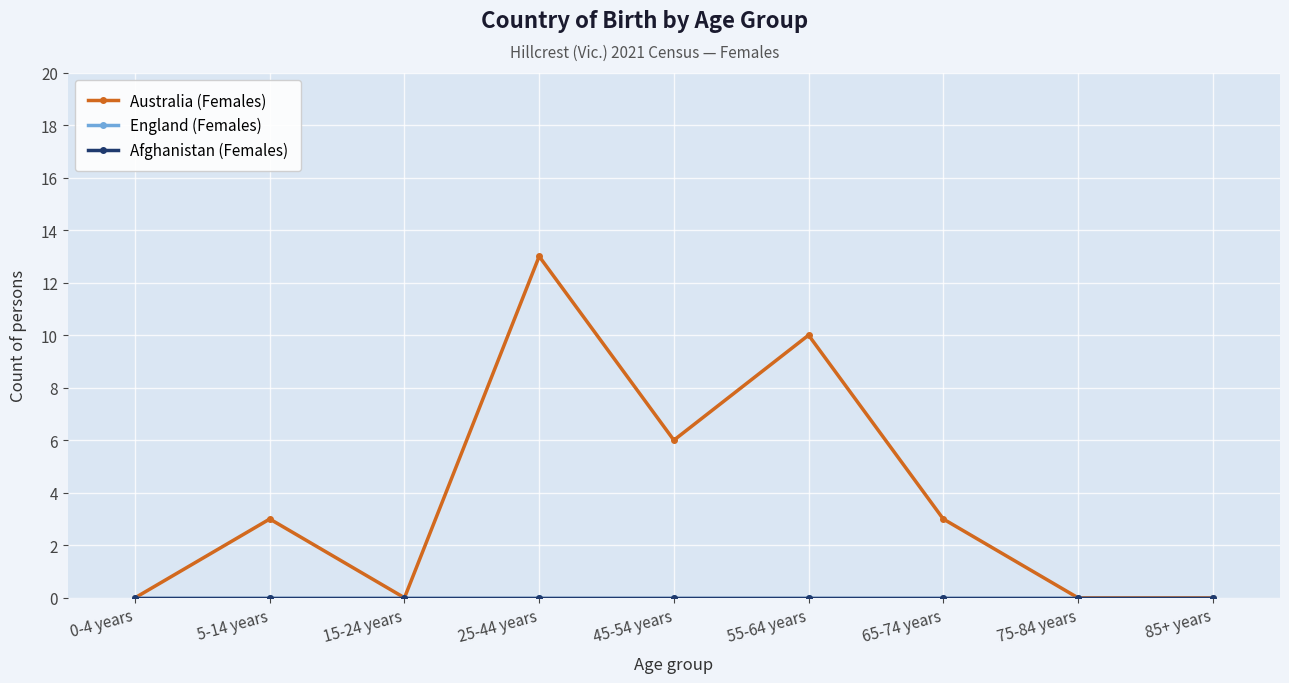

Is this an area chart (filled region under the line)?

No